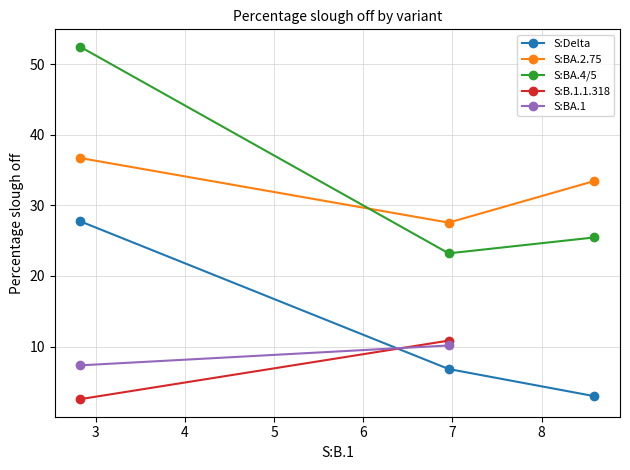

Rank the series by their maximum value, from highest to lowest.

S:BA.4/5, S:BA.2.75, S:Delta, S:B.1.1.318, S:BA.1